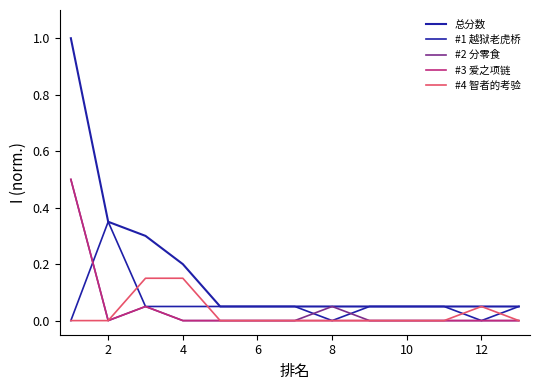

Does the chart display data point markers on the line(s)?

No